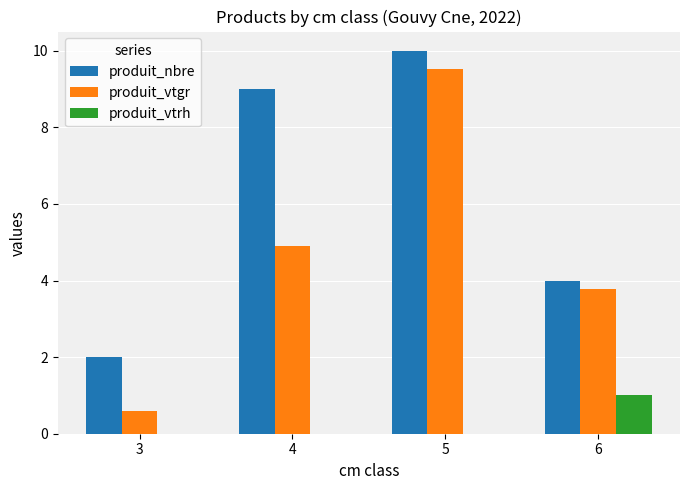

At which category does the chart reach its peak across all series?

5